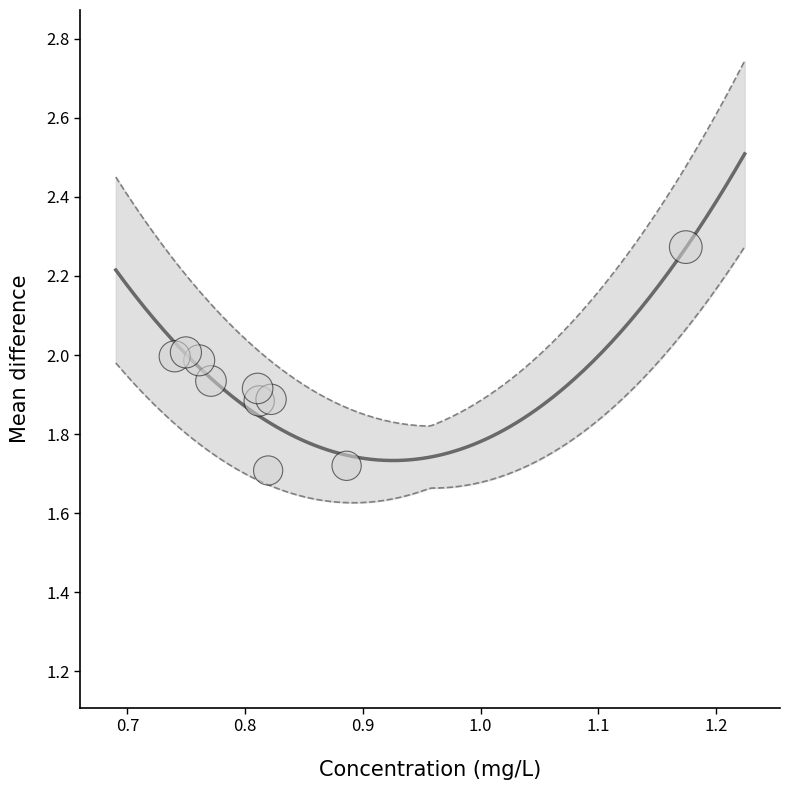

What is the average X value?

0.8